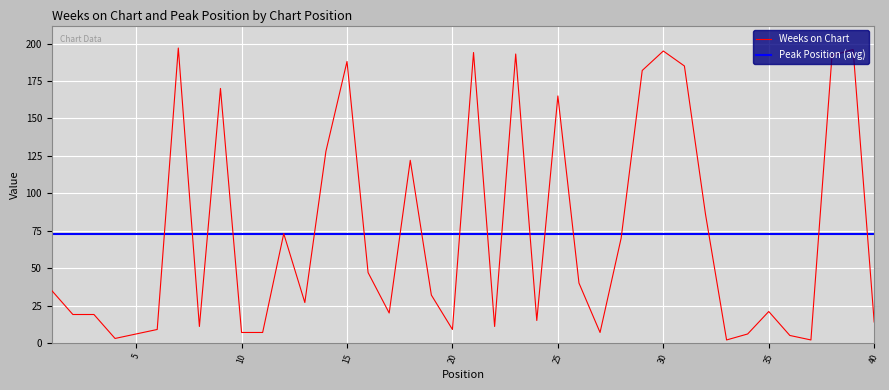

True or false: Weeks on Chart has a value of 7 at 10.

True